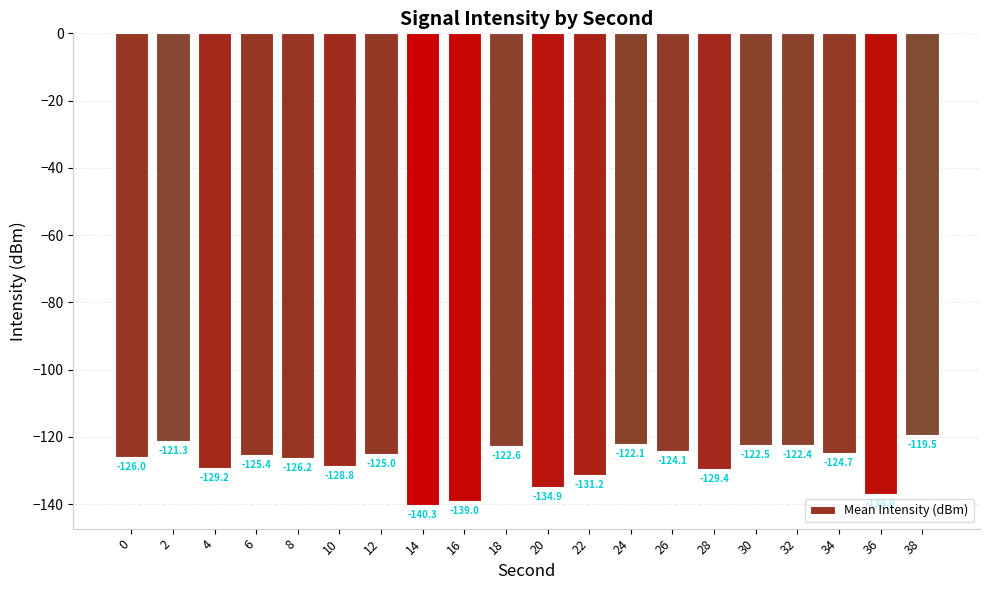

What is the minimum value shown in the chart?

-140.3